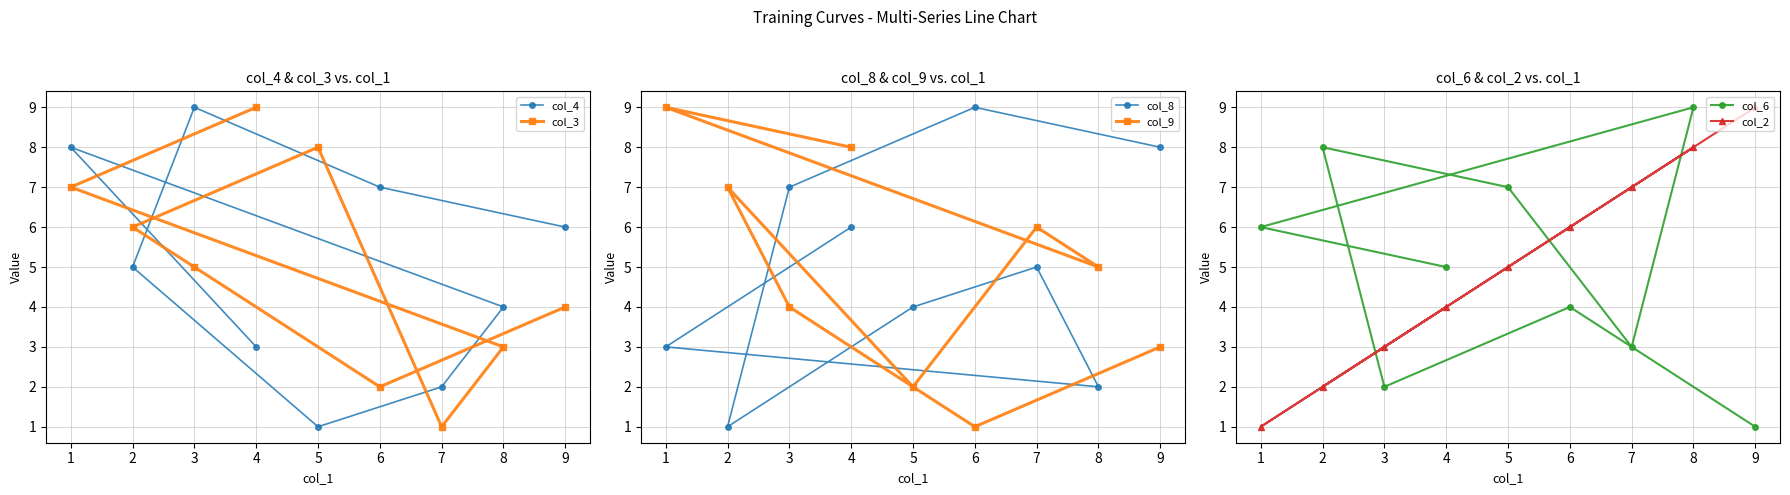

What is the value of the col_2 point at the 5th from the left?

5